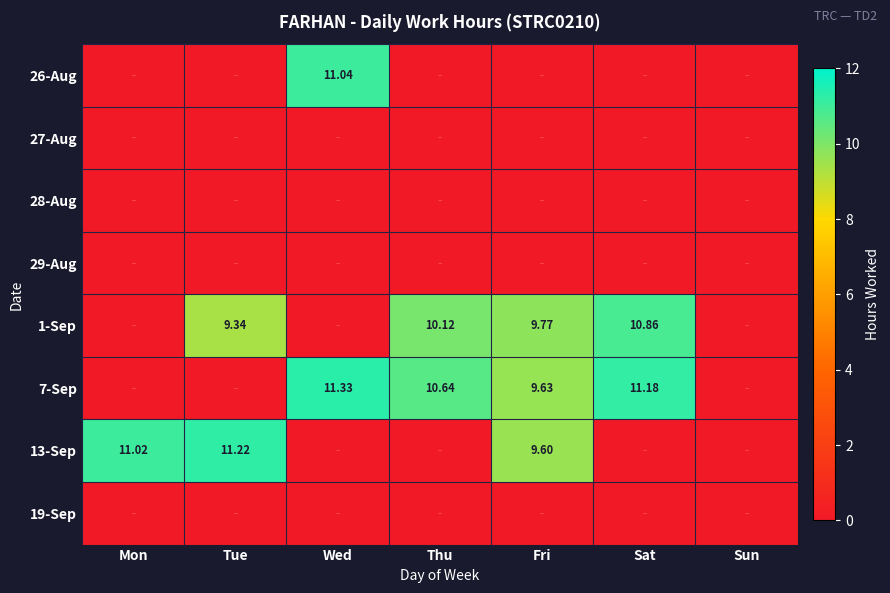

At which label does 26-Aug reach its minimum?

Mon